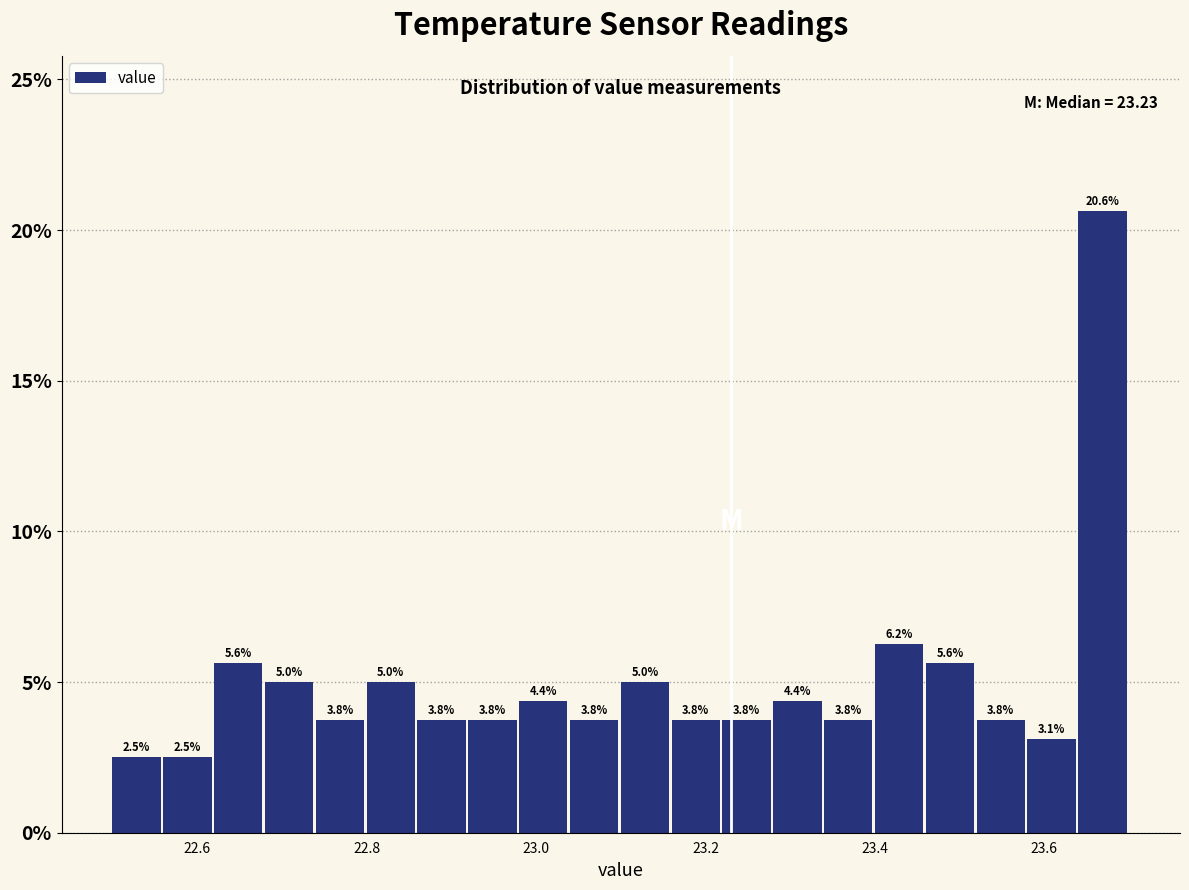

Around what value on the x-axis is the tallest bar? Give the approximate position of its centre, as read against the axis.

23.66